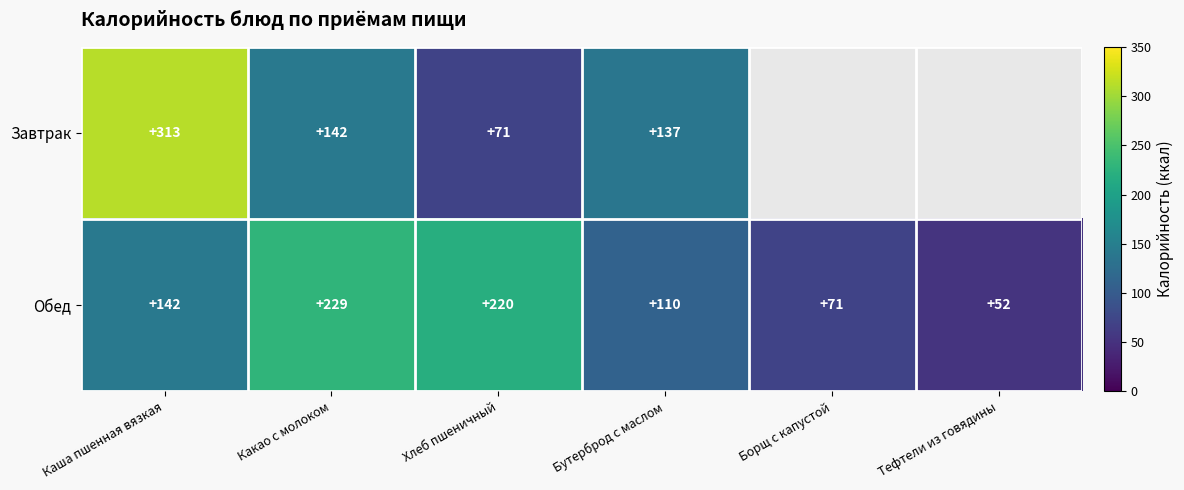

Is it true that Завтрак equals 66.3 at Каша пшенная вязкая?

False